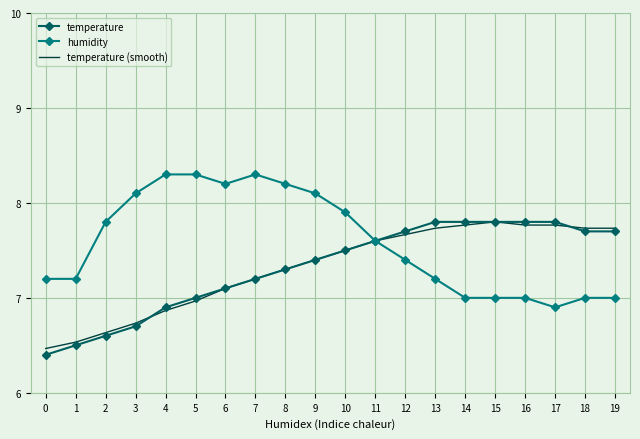

What is the difference between the maximum and minimum values in the temperature series?

1.4